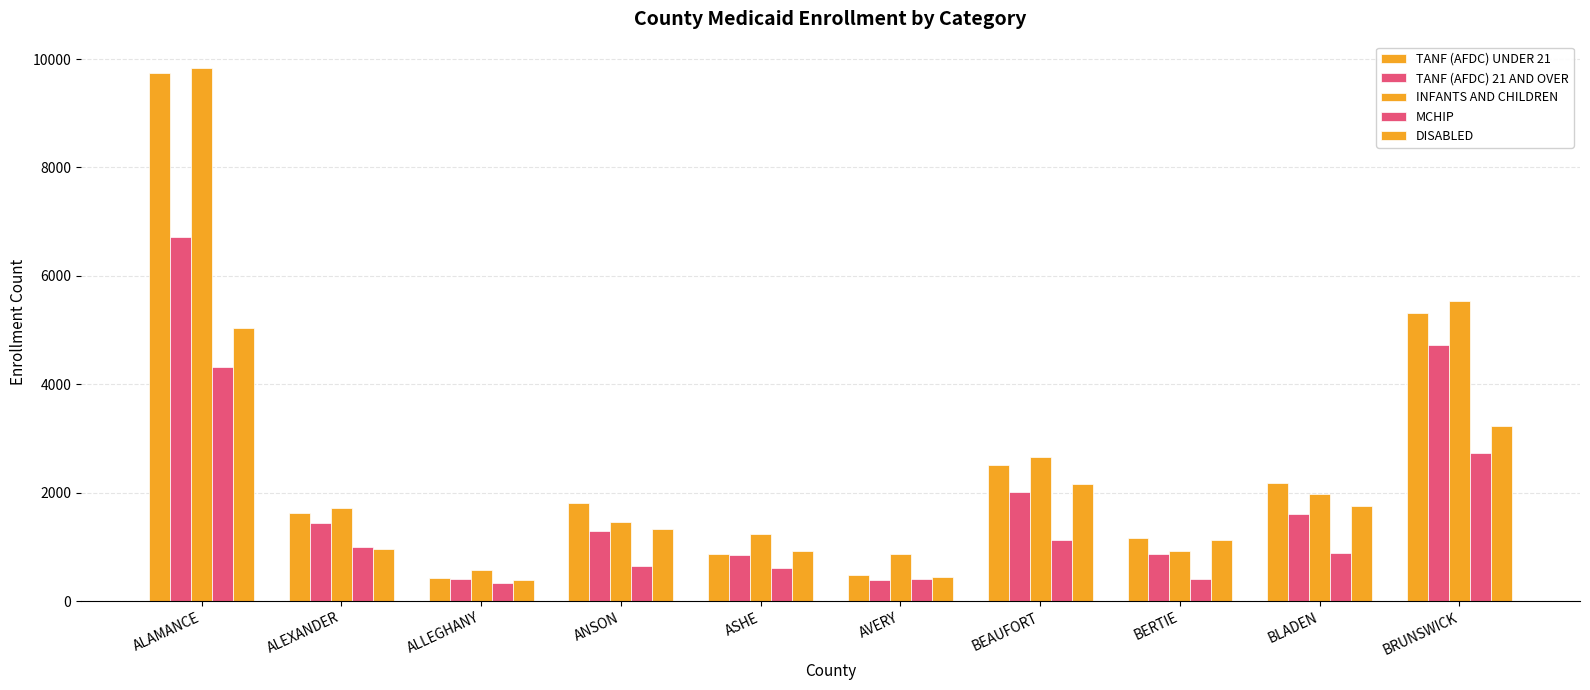

Count the number of categories in the chart.

10